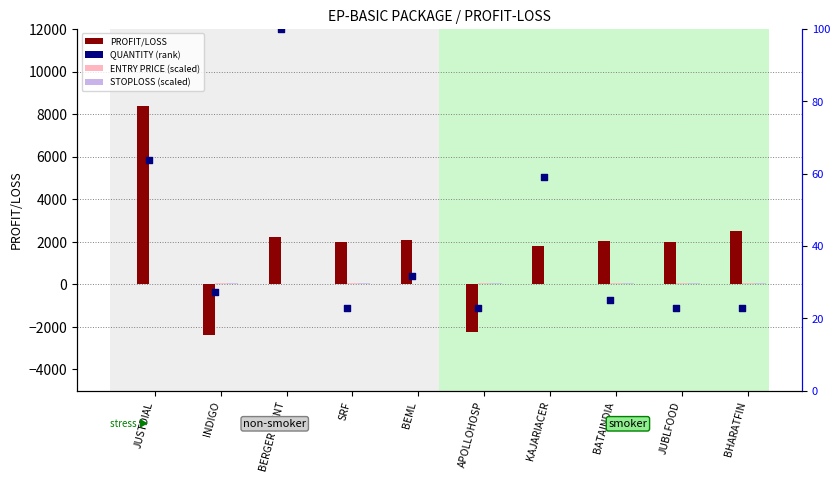

Is the value of ENTRY PRICE (scaled) at BATAINDIA greater than the value of PROFIT/LOSS at KAJARIACER?

No